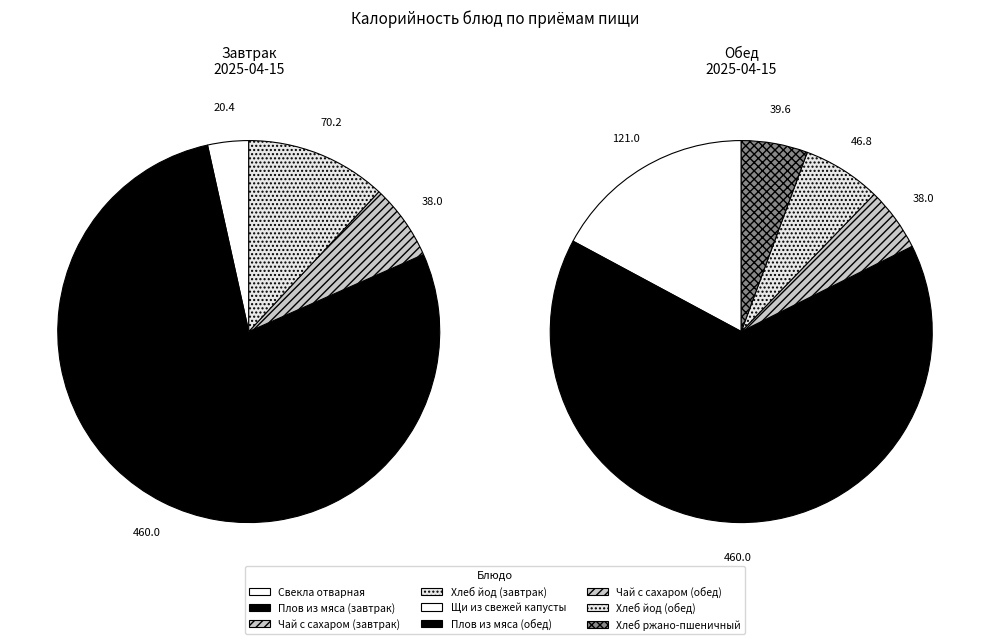

How many slices are in this pie chart?

9